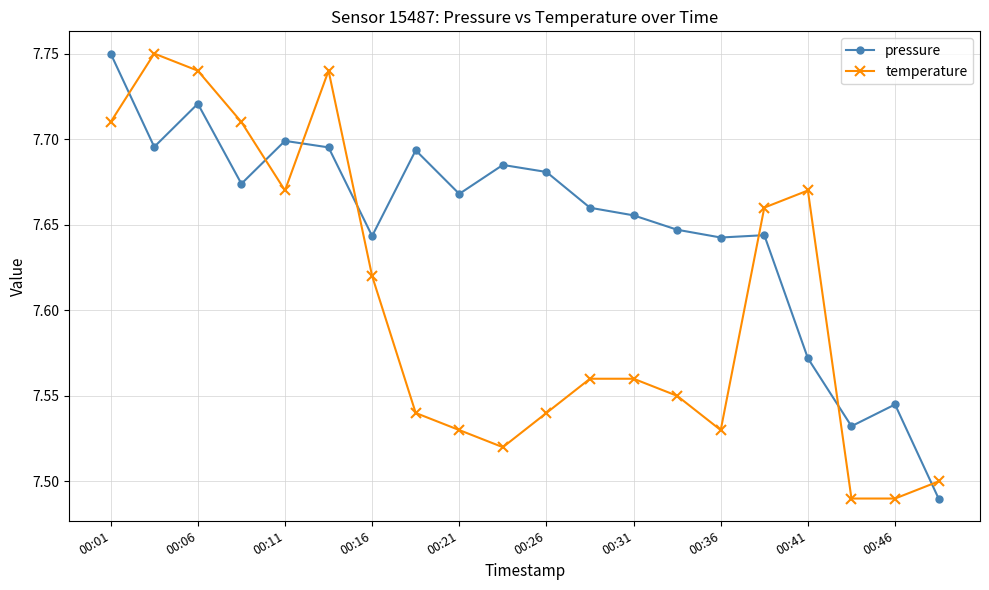

What is the sum of all temperature values?

152.1